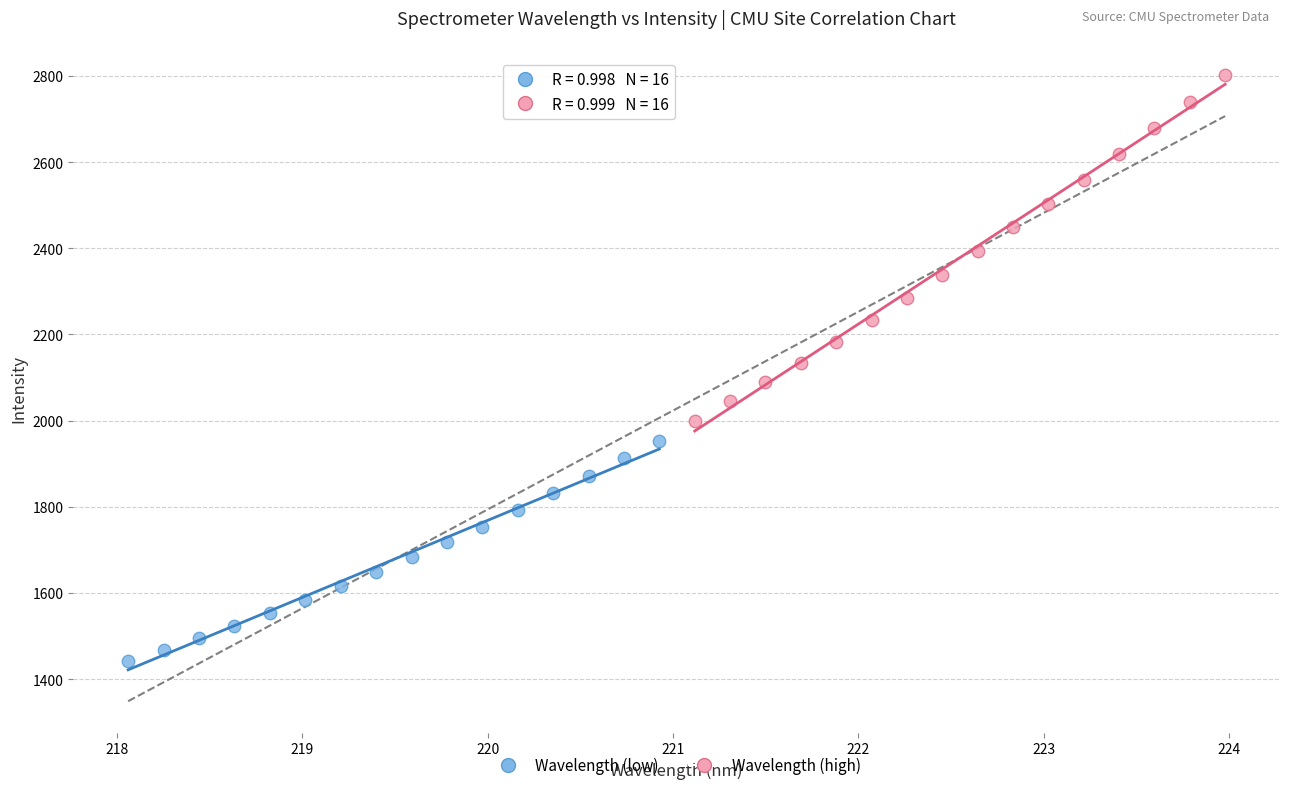

Which series reaches the minimum Y coordinate?

Wavelength (low)